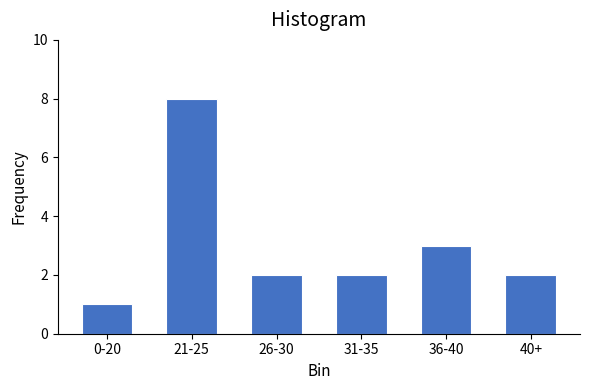

Reading right to left, list all the values displayed in this chart.

40+=2	36-40=3	31-35=2	26-30=2	21-25=8	0-20=1